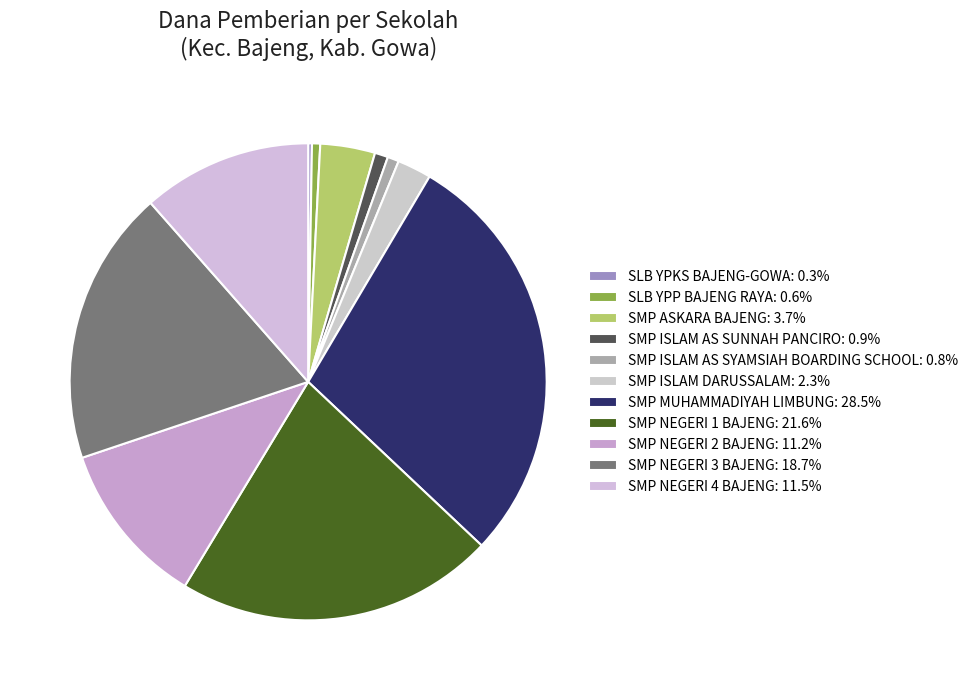

Does SMP ASKARA BAJENG account for over 50% of the chart?

No